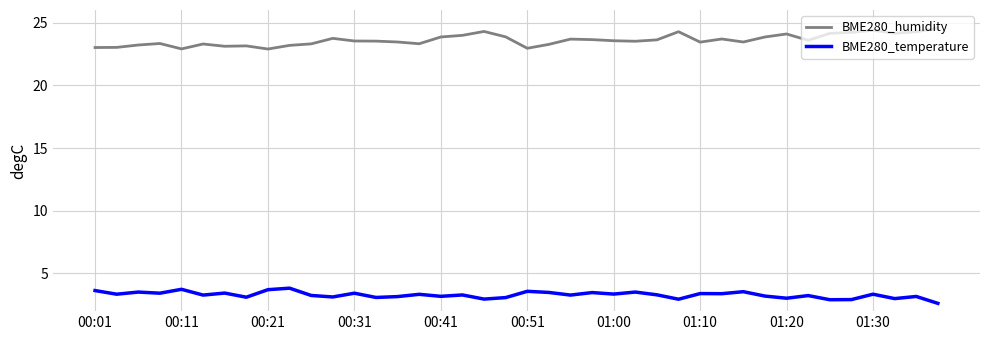

What is the lowest value of the BME280_temperature series?

2.6